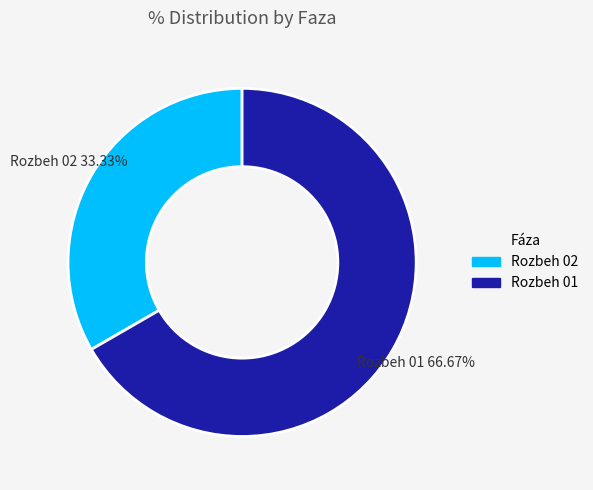

Which slice is the largest?

Rozbeh 01